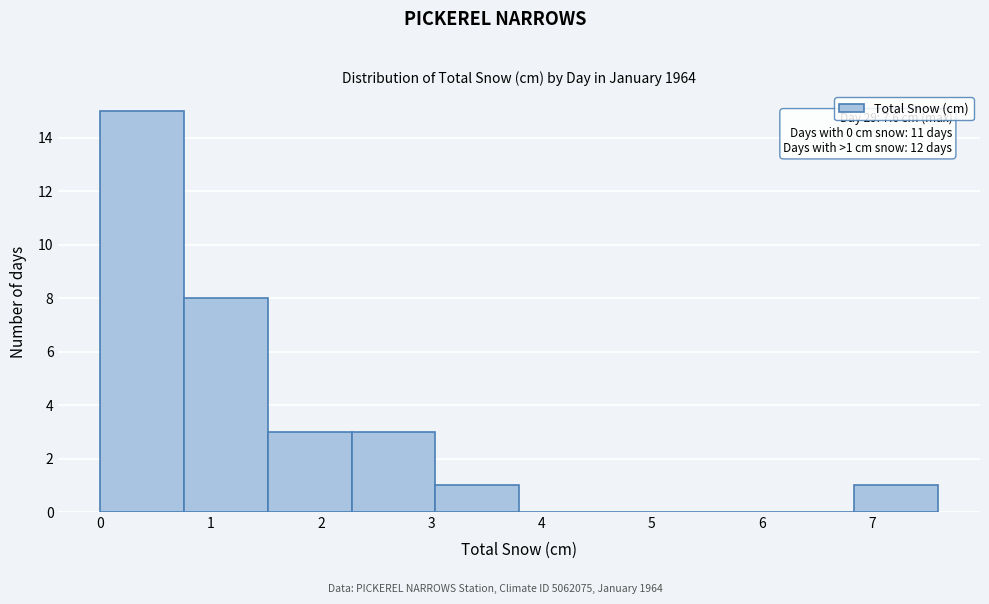

Which range on the x-axis has the tallest bar?

0.00 to 0.76